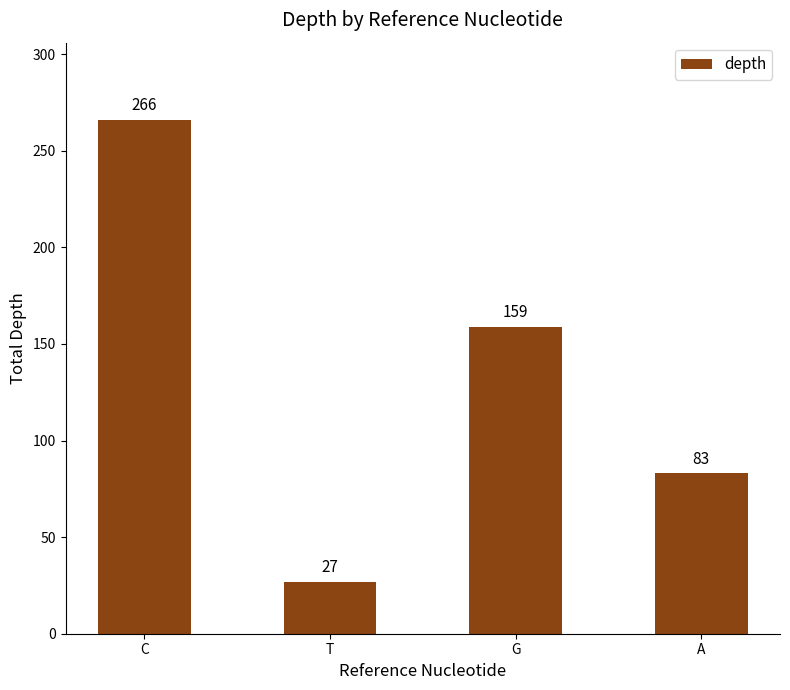

How many series are shown in this chart?

1